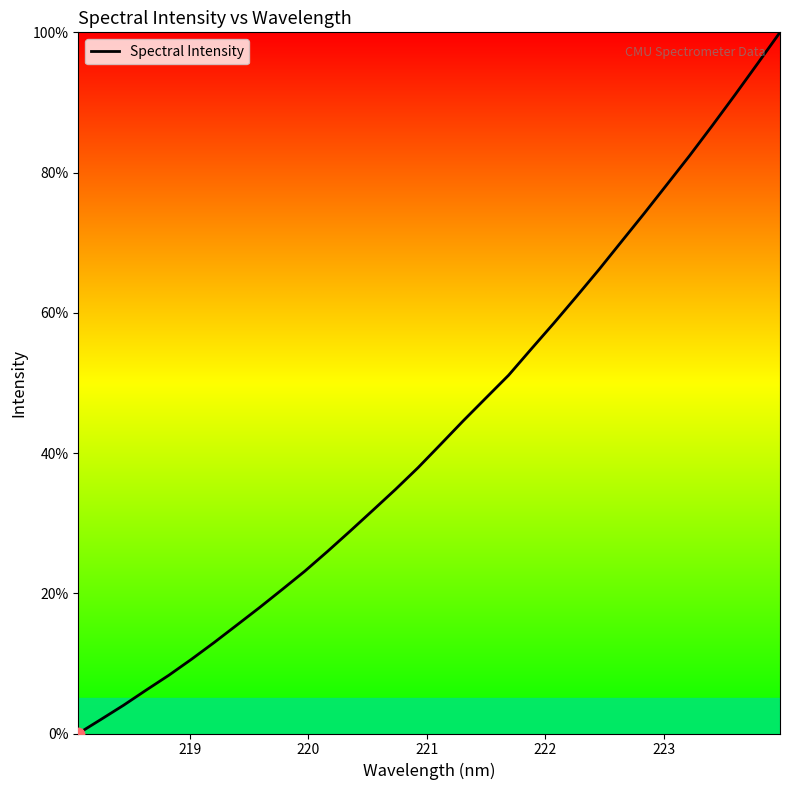

What is the difference between the maximum and minimum values?

100.0